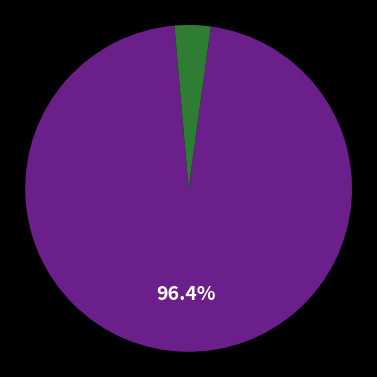

Does any single category account for the majority?

Yes